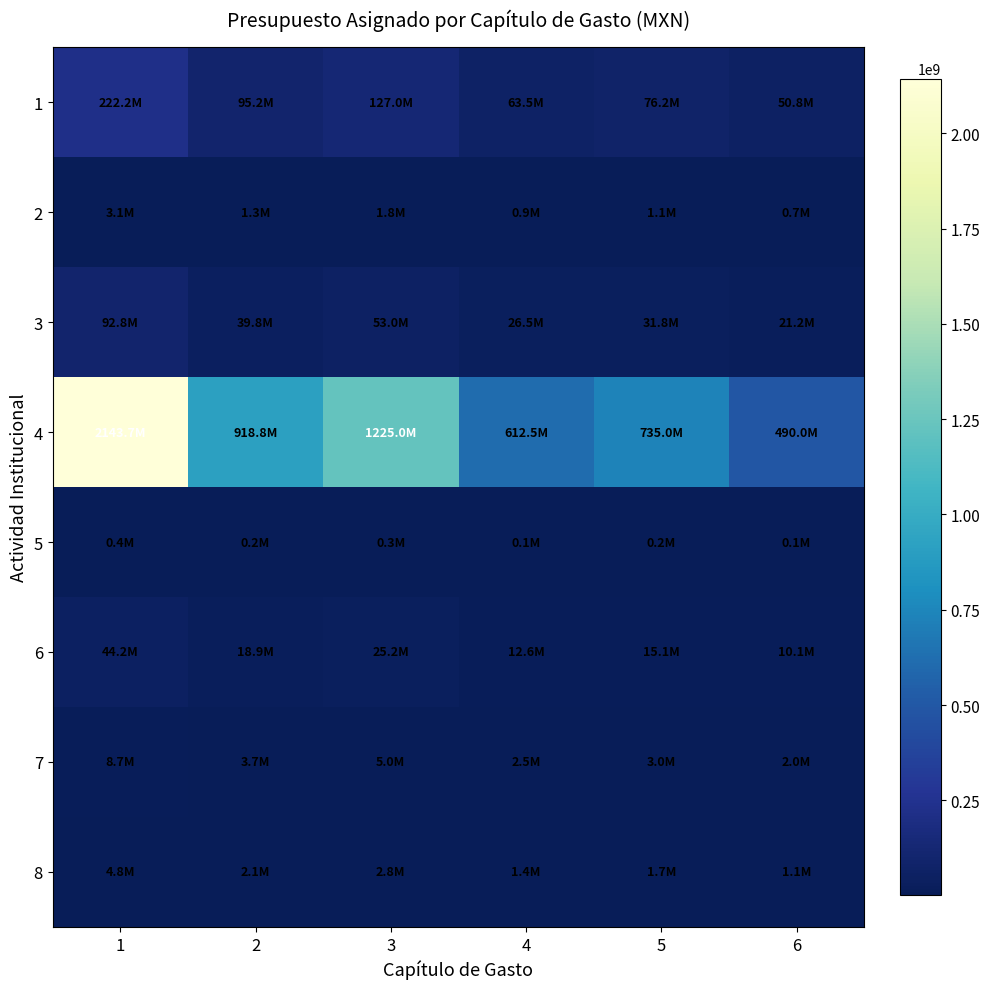

Reading right to left, transcribe all the data shown in this chart.

1: 6=50791743.2	5=76187614.8	4=63489679.0	3=126979358.0	2=95234518.5	1=222213876.6
2: 6=710961.1	5=1066441.7	4=888701.4	3=1777402.8	2=1333052.1	1=3110454.9
3: 6=21201976.3	5=31802964.4	4=26502470.4	3=53004940.7	2=39753705.6	1=92758646.3
4: 6=490000000.0	5=735000000.0	4=612500000.0	3=1225000000.0	2=918750000.0	1=2143750000.0
5: 6=100709.8	5=151064.6	4=125887.2	3=251774.4	2=188830.8	1=440605.2
6: 6=10099099.3	5=15148648.9	4=12623874.1	3=25247748.2	2=18935811.2	1=44183559.4
7: 6=1990207.2	5=2985310.8	4=2487759.0	3=4975517.9	2=3731638.5	1=8707156.4
8: 6=1105303.2	5=1657954.7	4=1381628.9	3=2763257.9	2=2072443.4	1=4835701.3